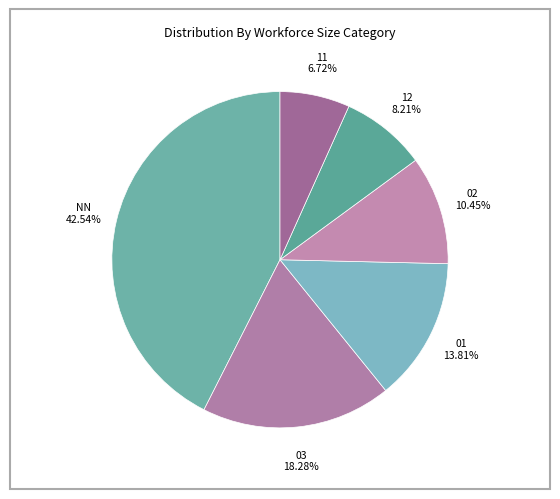

Rank the categories by value from highest to lowest.

NN, 03, 01, 02, 12, 11